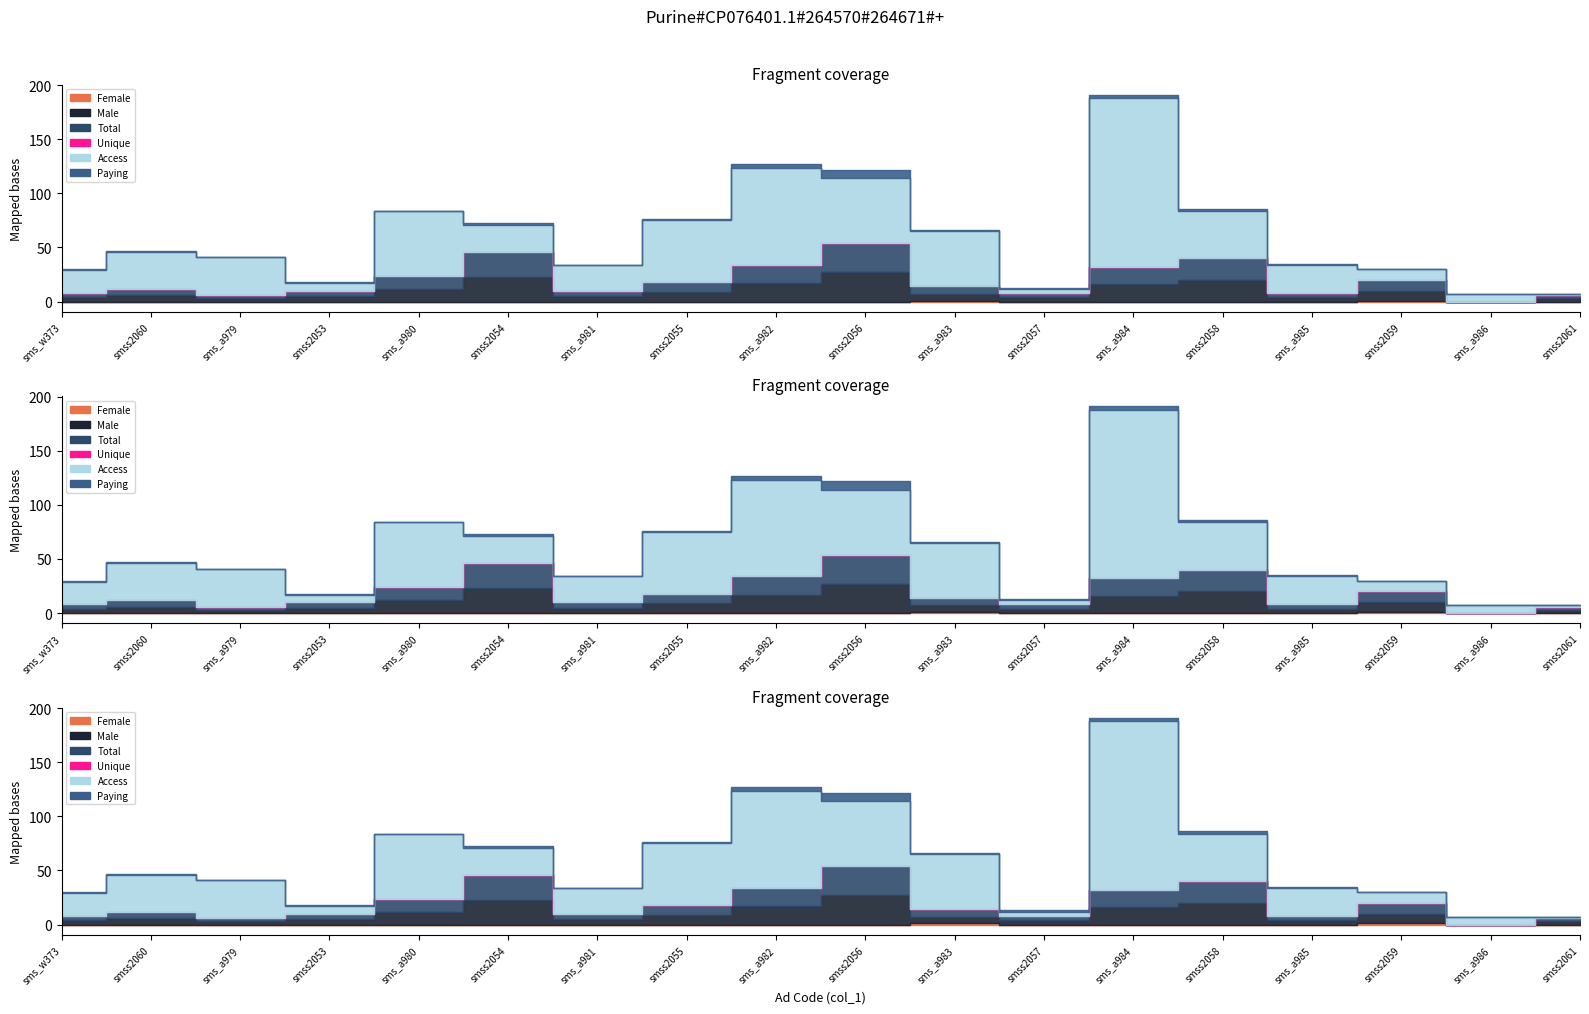

True or false: Unique and Total intersect in this chart.

False